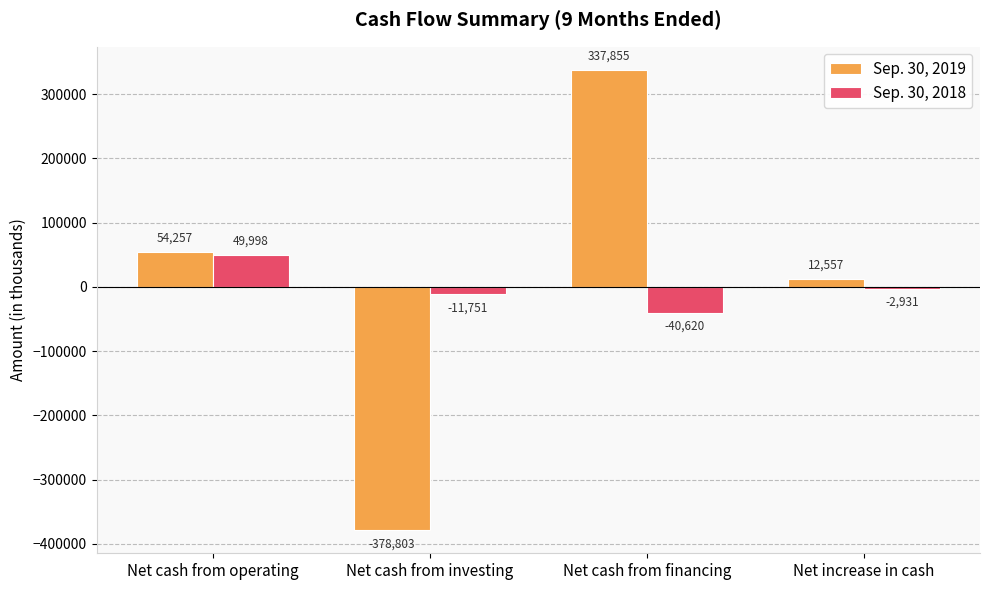

How many negative values does the Sep. 30, 2019 series have?

1